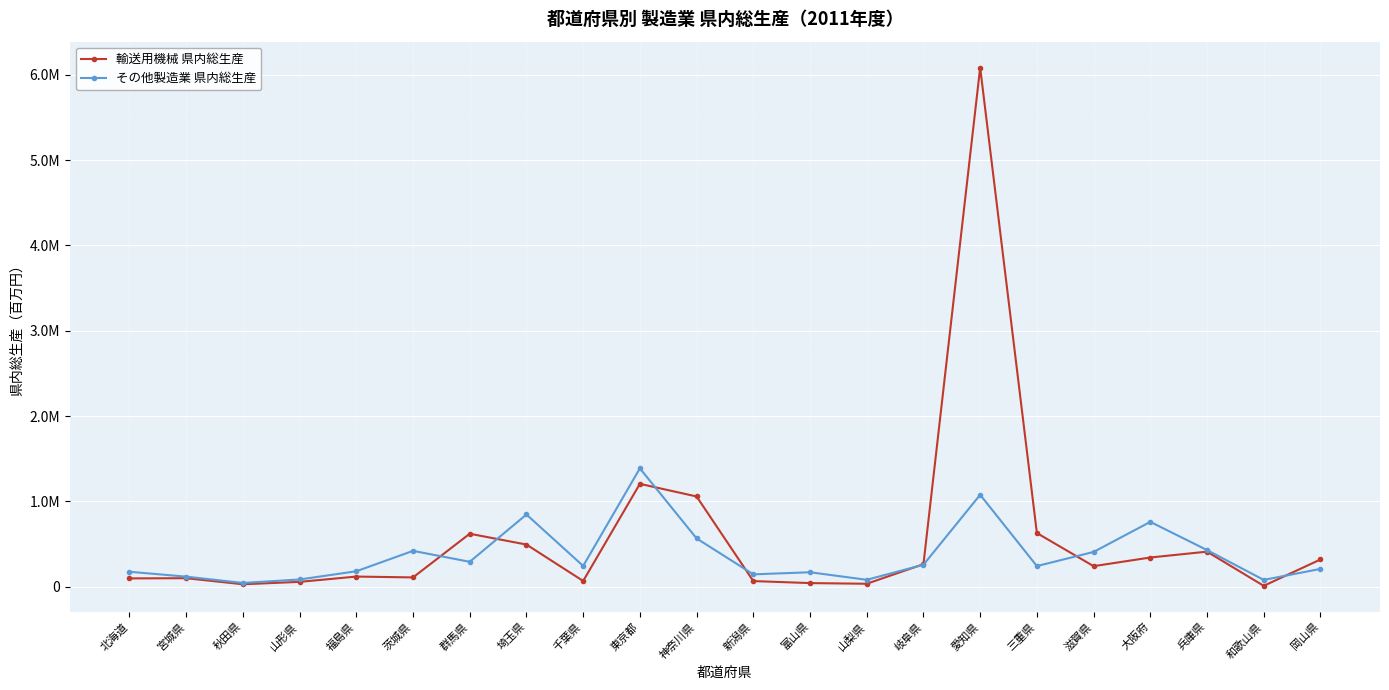

What is the label of the 5th point from the left?

福島県